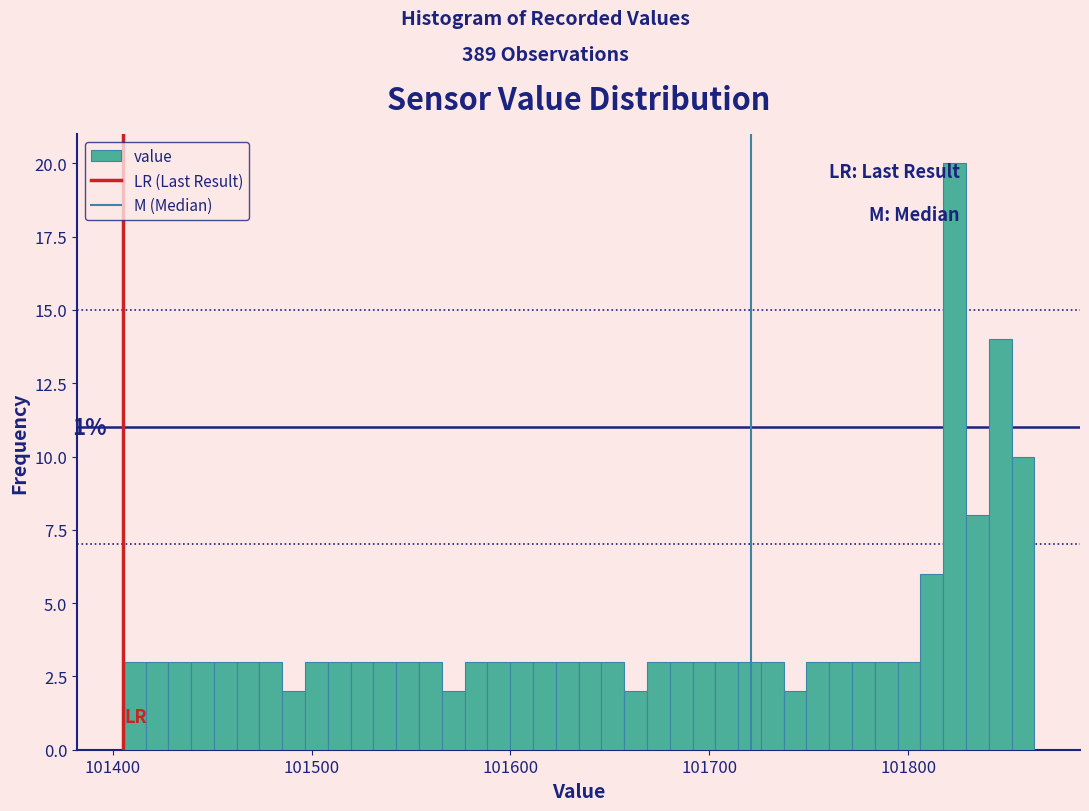

Read against the x-axis, roughly where is the centre of the tallest bar?

101820